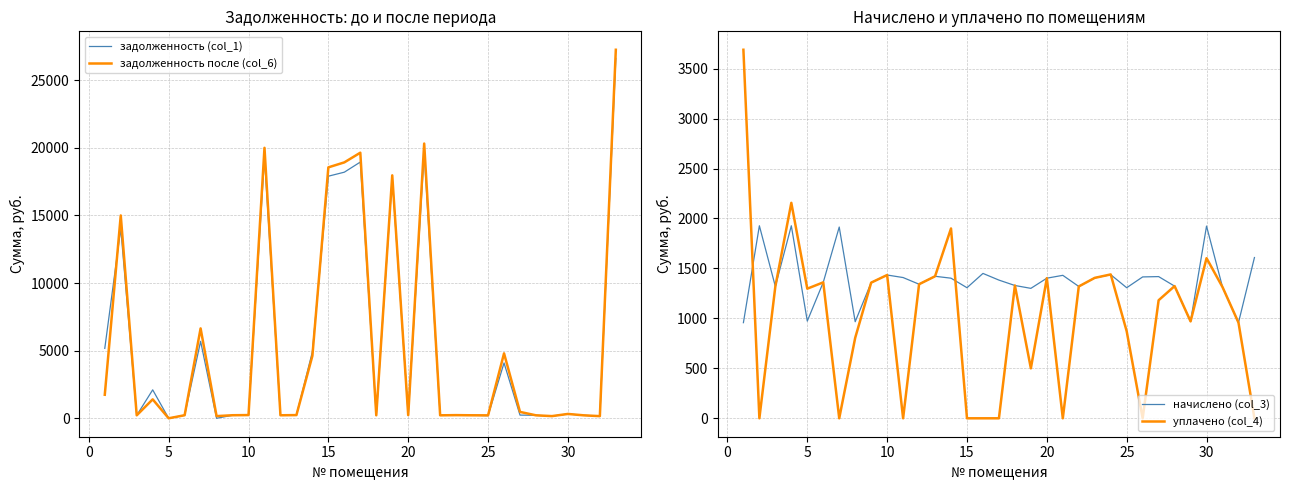

Which series ends up on top after the final intersection of задолженность (col_1) and уплачено (col_4)?

задолженность (col_1)